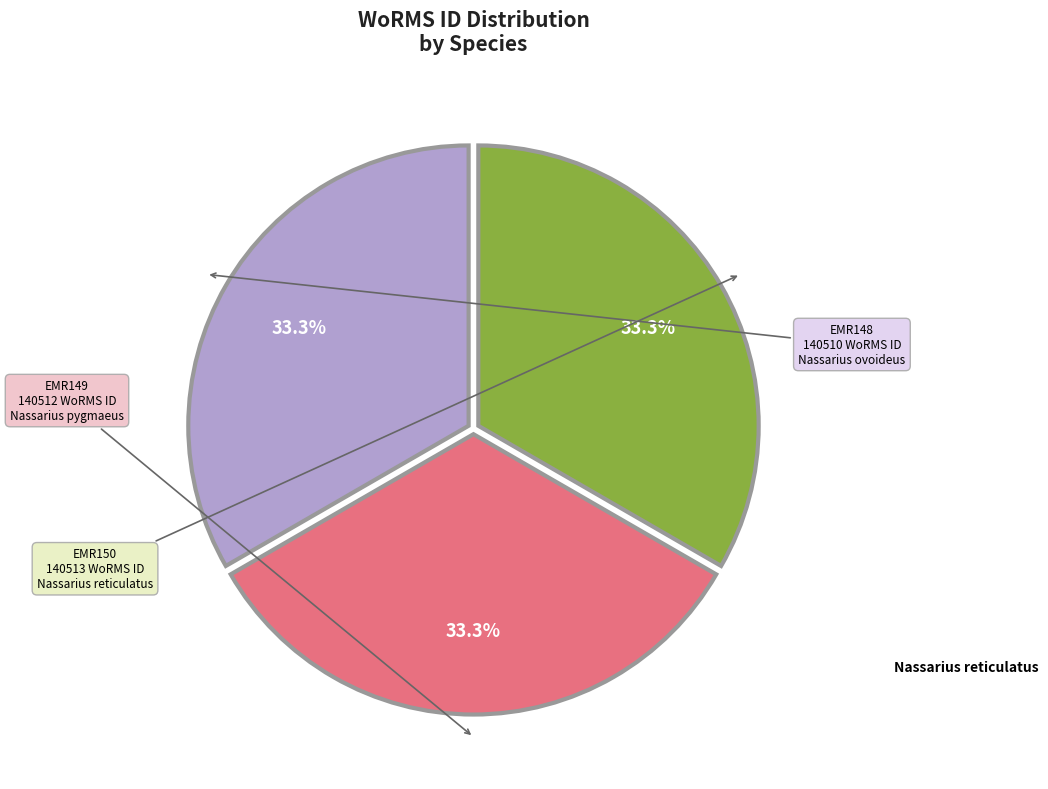

Is there any slice that represents more than half of the pie?

No